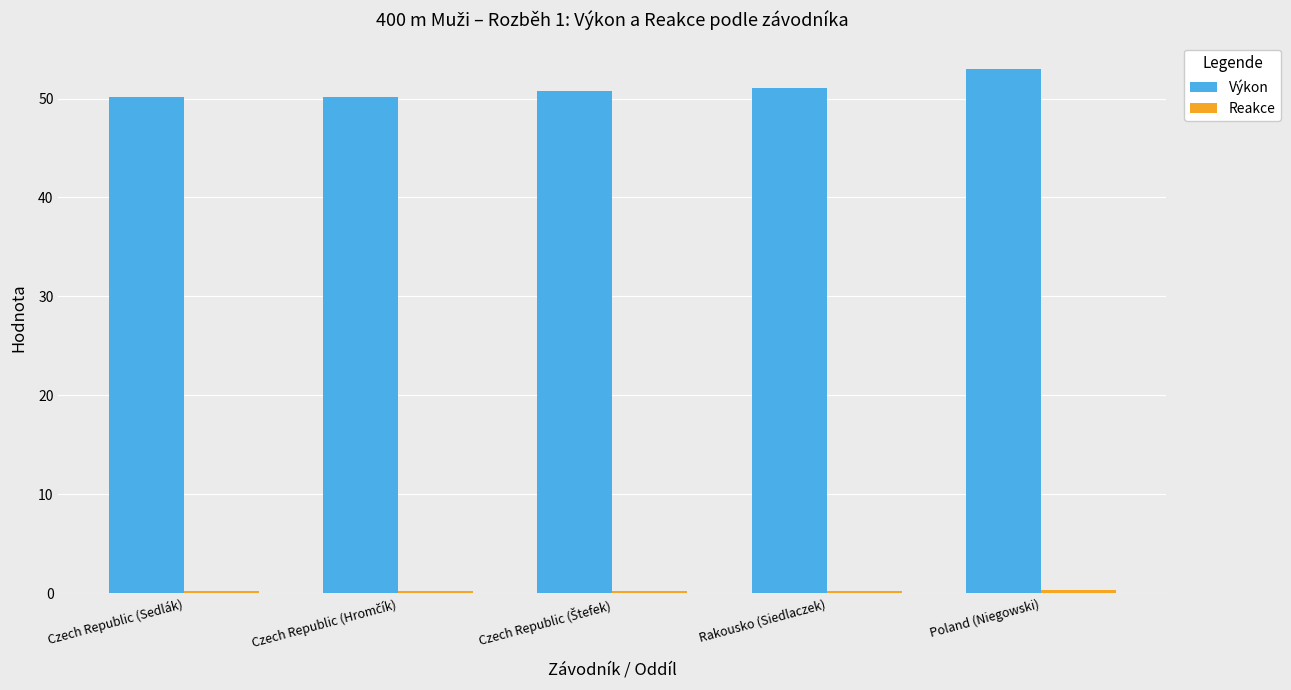

What is the sum of all Výkon values?

255.2